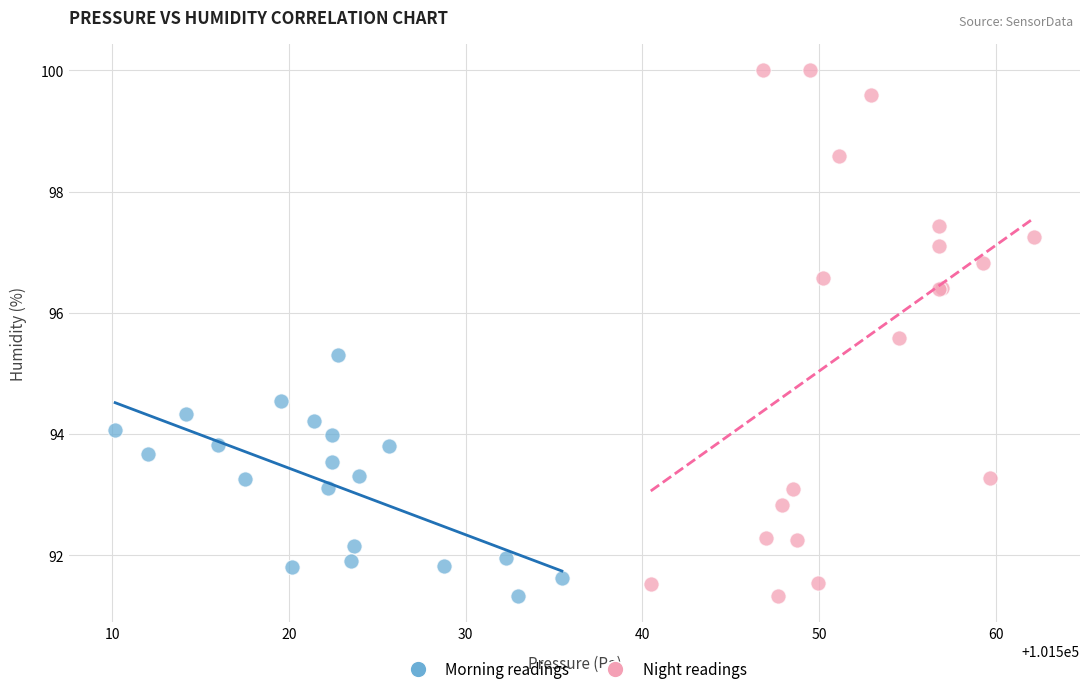

Which series has the widest spread of Y values?

Night readings